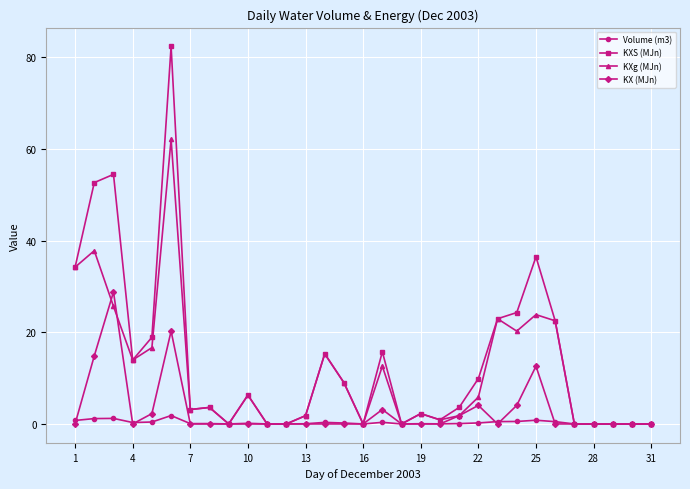

What is the difference between the maximum and minimum values in the KXS (MJn) series?

82.3